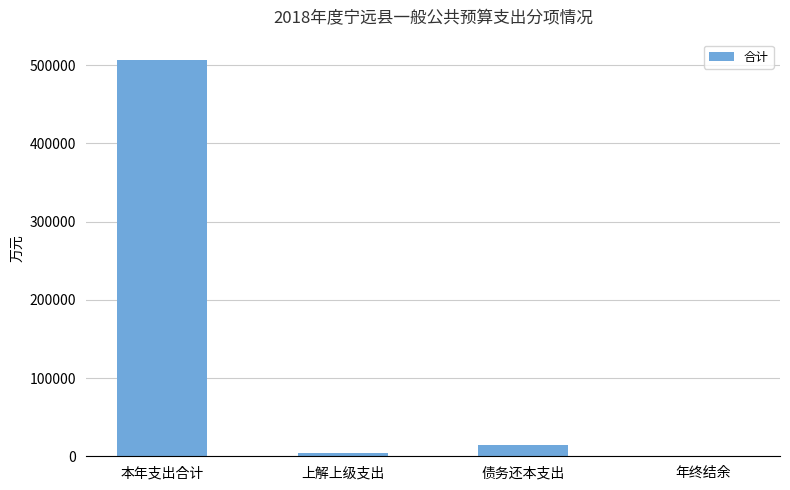

Read the value at 本年支出合计.

507153